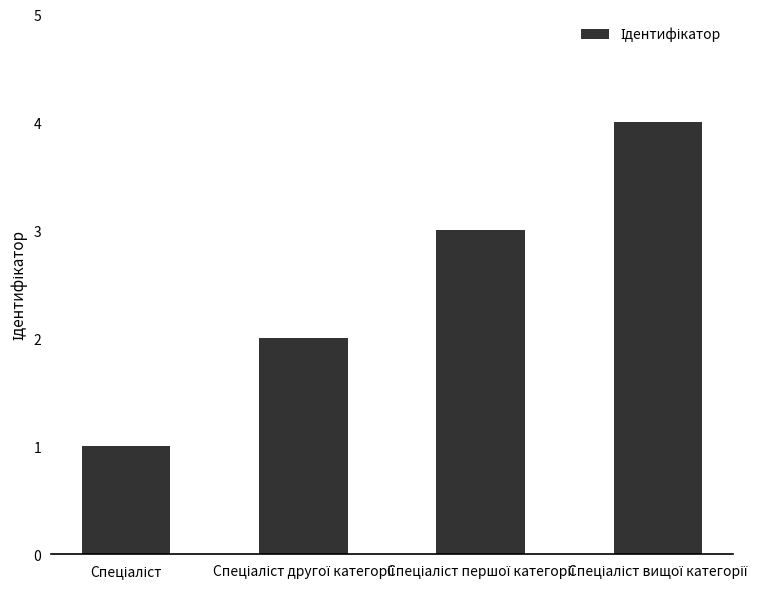

What is the difference between the maximum and minimum values?

3